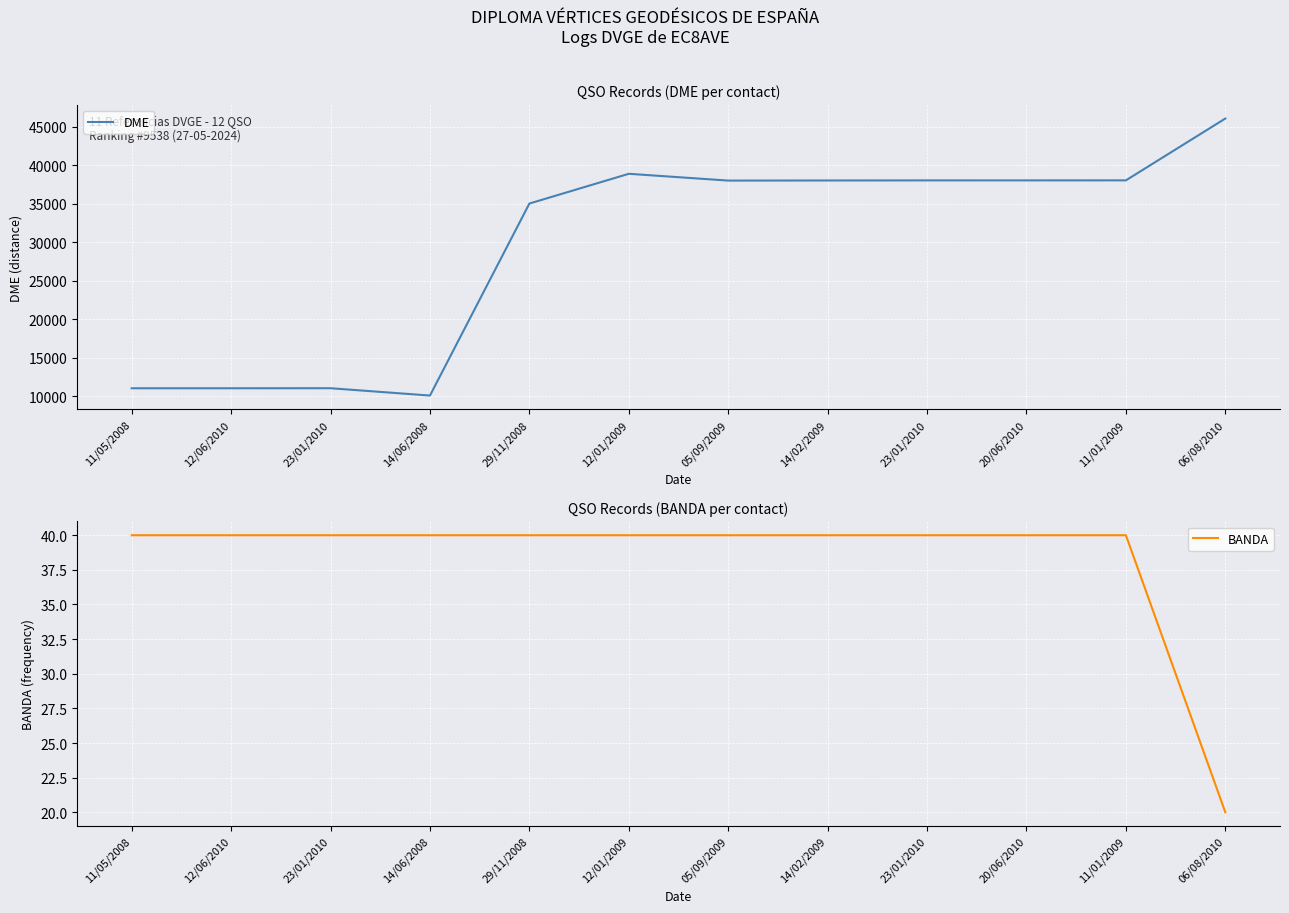

Is this an area chart (filled region under the line)?

No